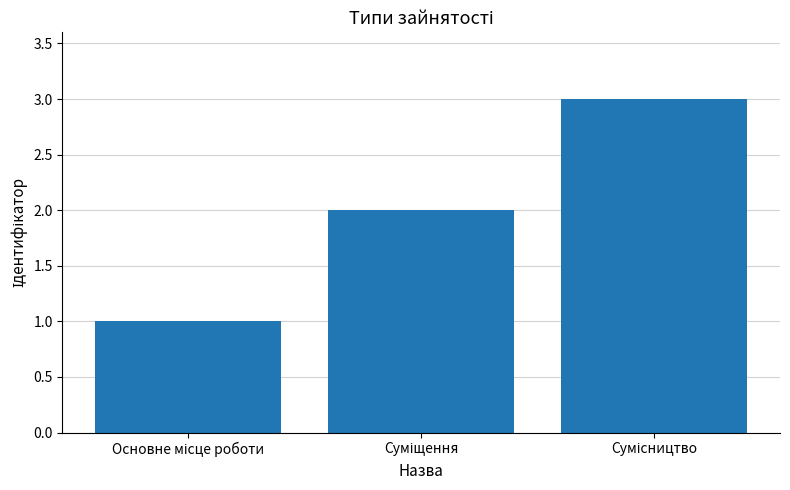

Reading left to right, transcribe all the data shown in this chart.

1	2	3